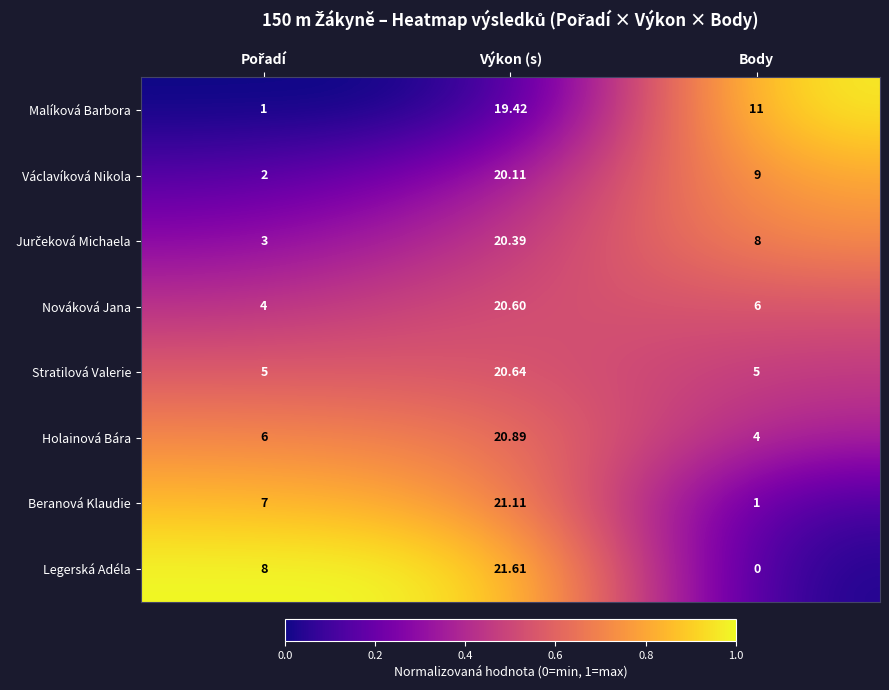

At which label does Beranová Klaudie reach its peak?

Výkon (s)